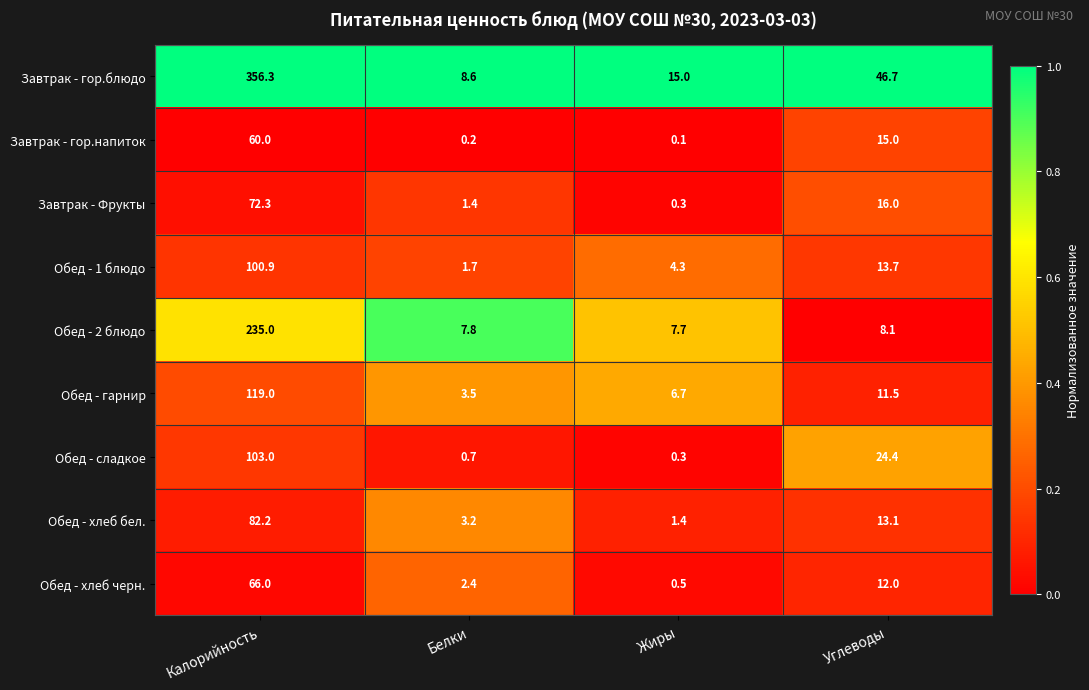

Which series changed the most between Жиры and Углеводы?

Завтрак - гор.блюдо